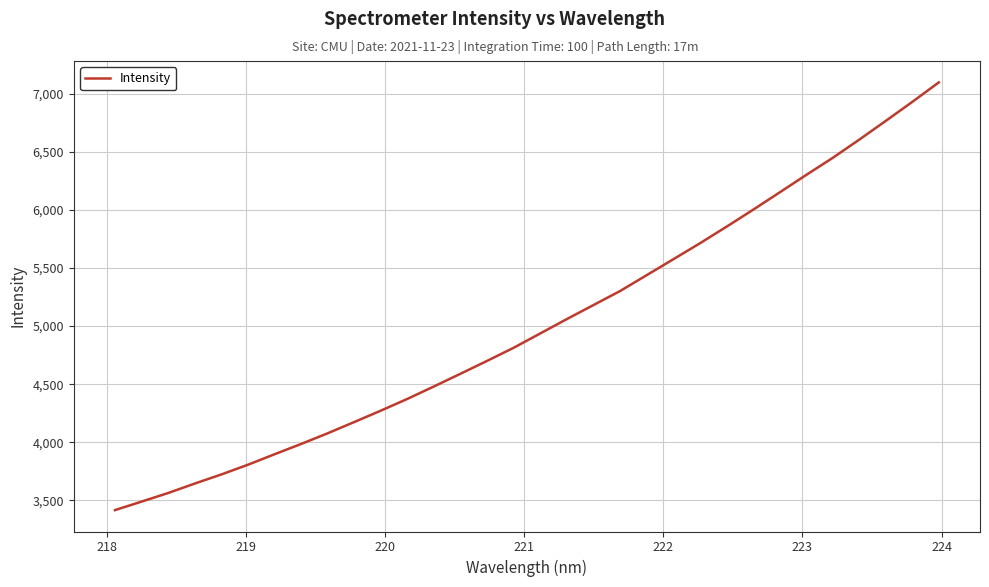

What is the difference between the maximum and minimum values?

3679.2